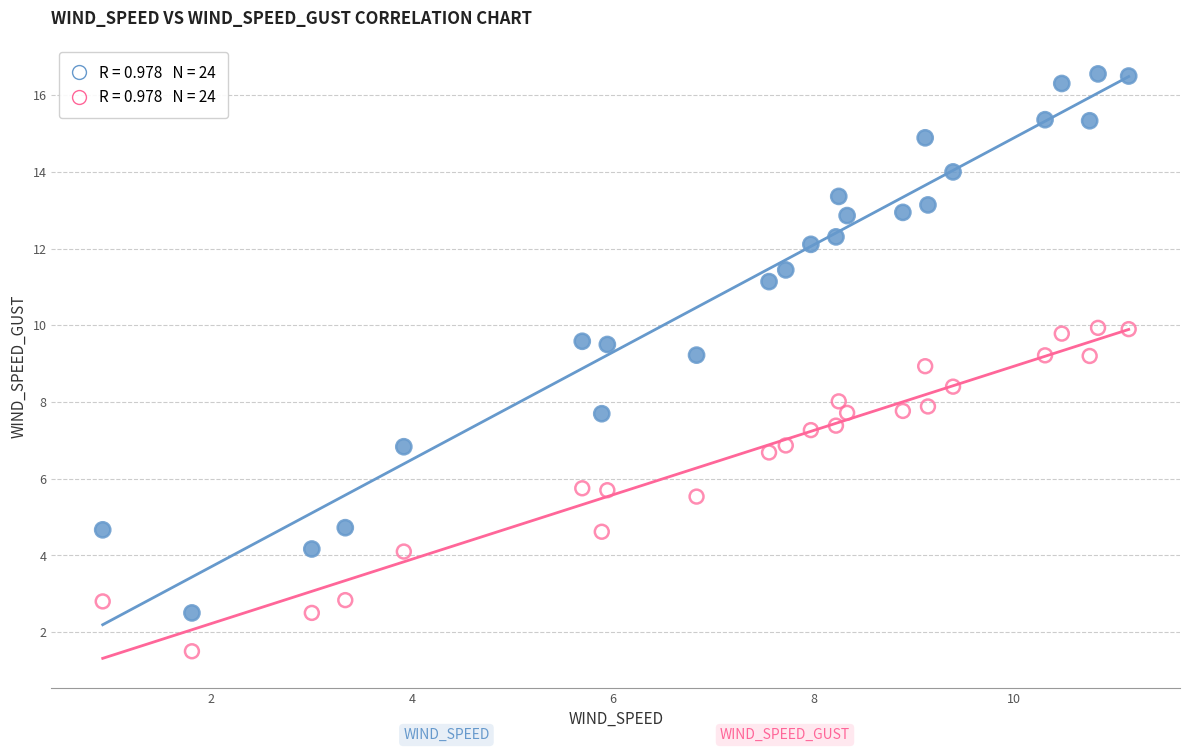

Across all data points, what is the range of Y values (max minus min)?

15.1